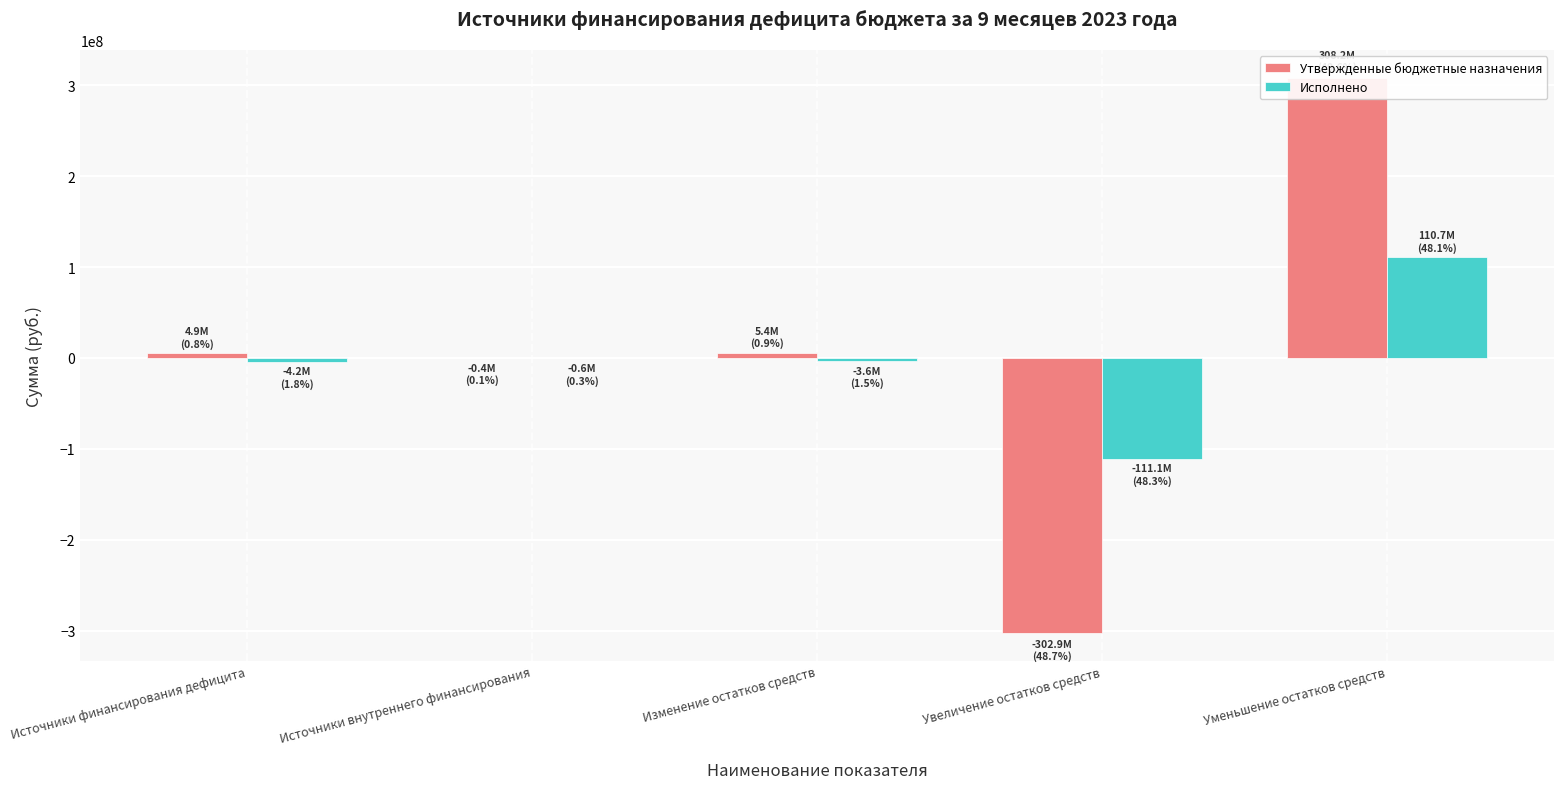

What is the sum of all Исполнено values?

-8755584.2